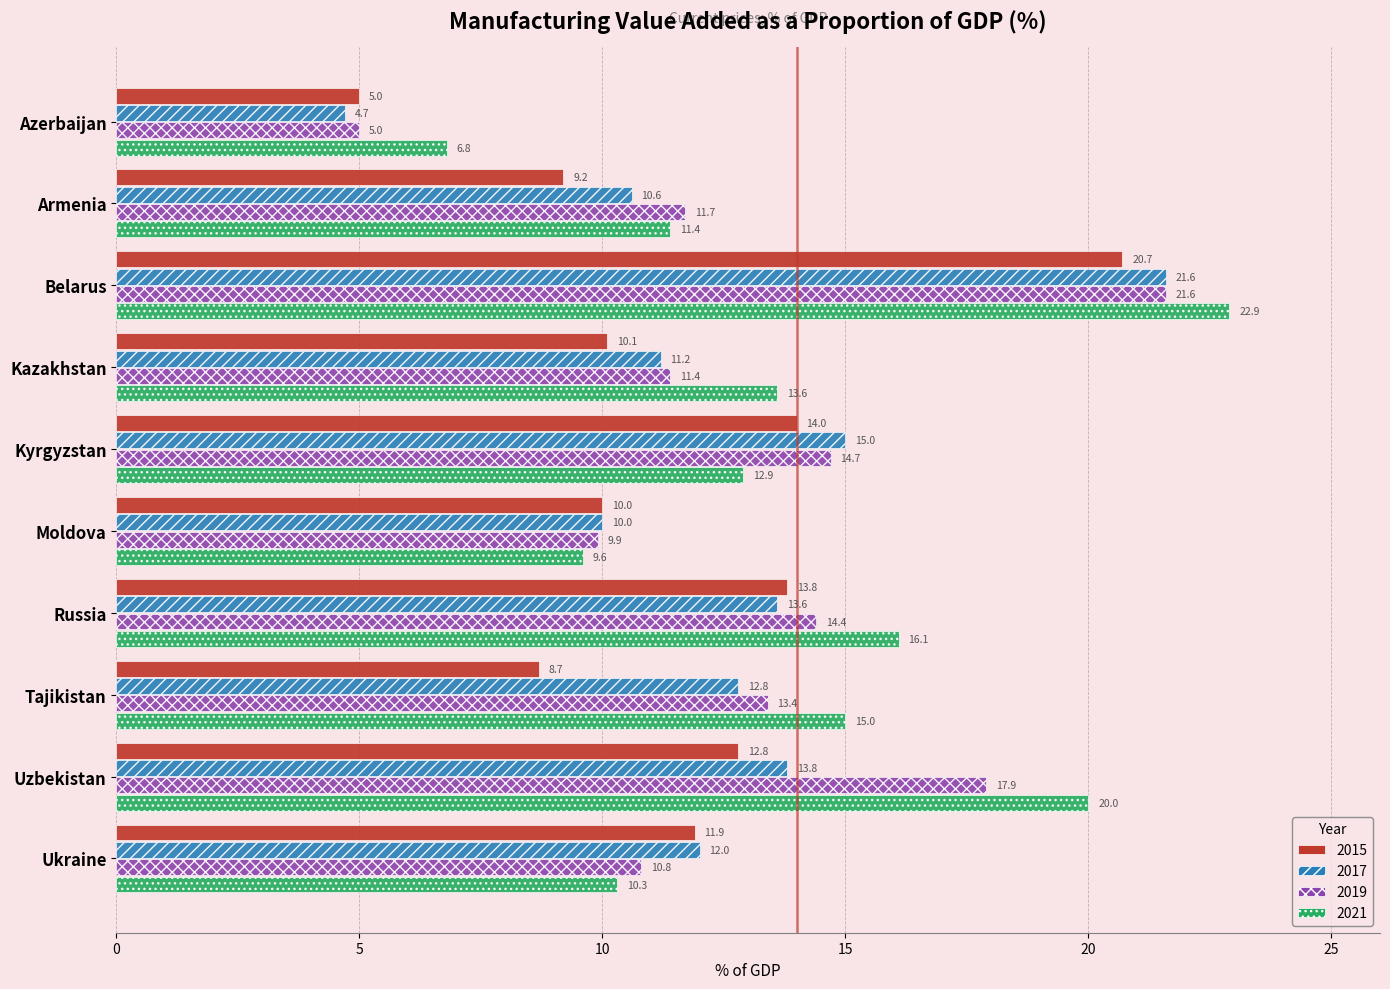

At which category does the chart reach its minimum across all series?

Azerbaijan